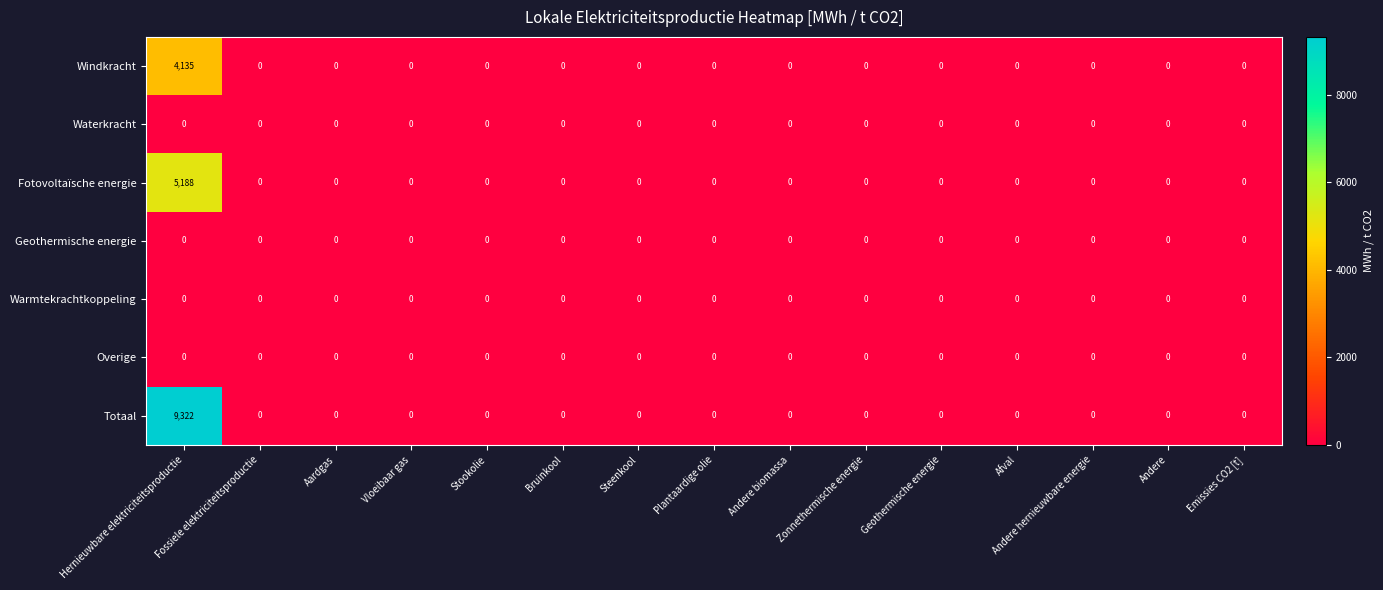

Which series has the largest range (max minus min)?

Totaal